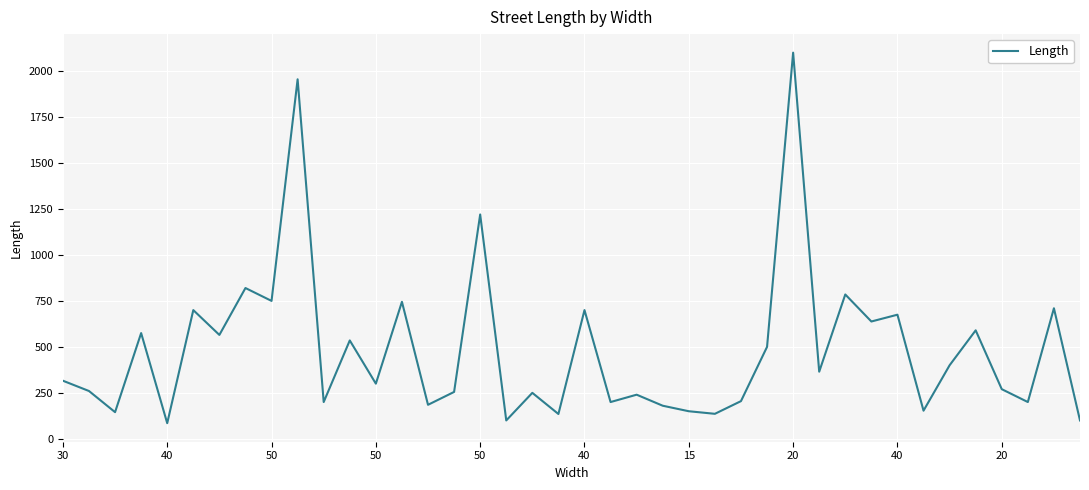

What is the minimum value shown in the chart?

85